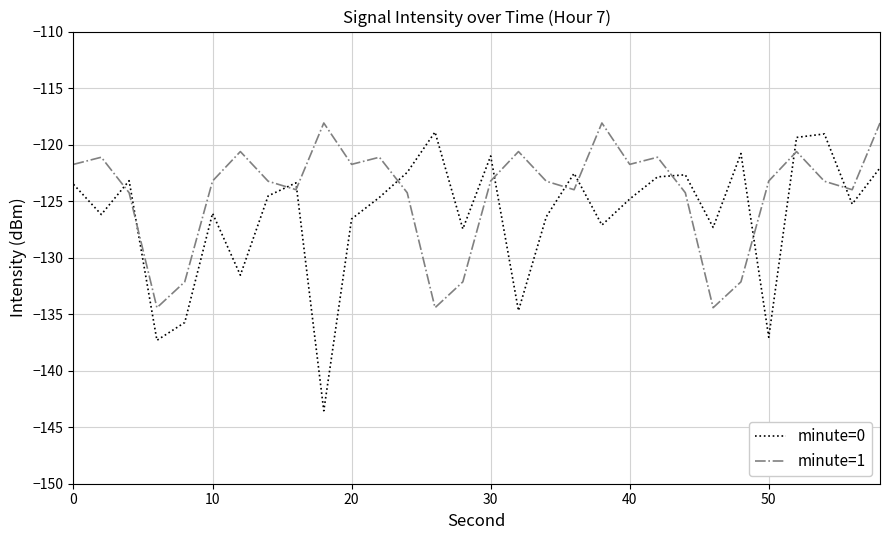

What are all the series names shown in the legend?

minute=0, minute=1